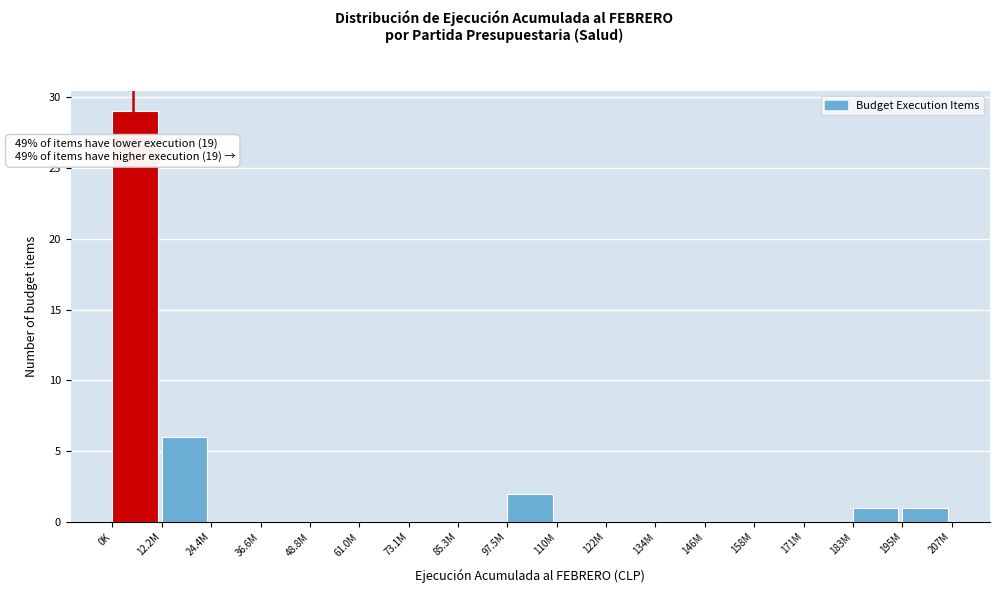

Reading left to right, list all the values displayed in this chart.

0K=29	12.2M=6	24.4M=0	36.6M=0	48.8M=0	61.0M=0	73.1M=0	85.3M=0	97.5M=2	110M=0	122M=0	134M=0	146M=0	158M=0	171M=0	183M=1	195M=1